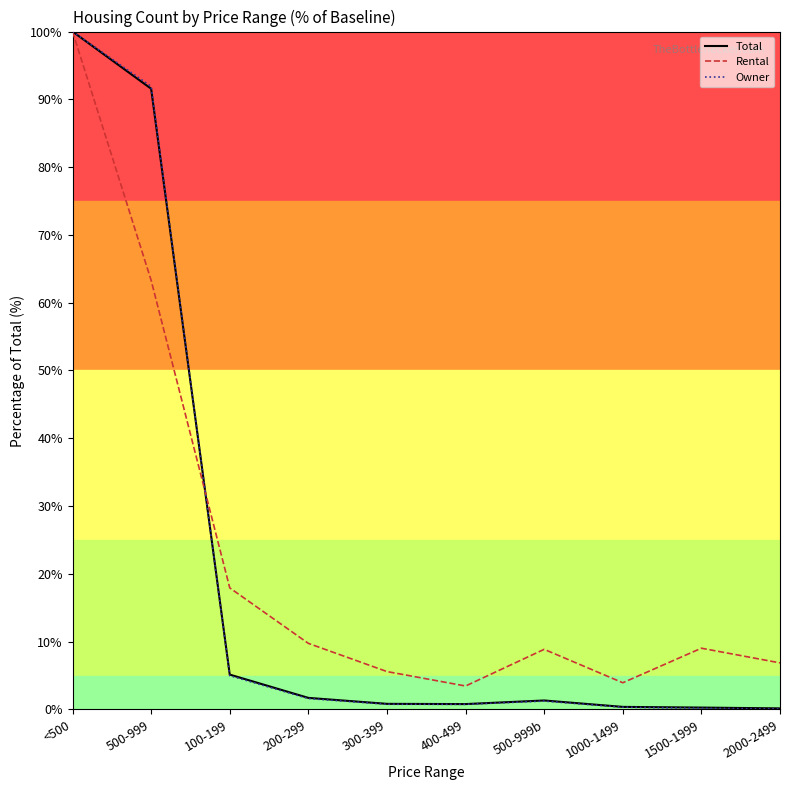

Which series ends up on top after the final intersection of Rental and Owner?

Rental